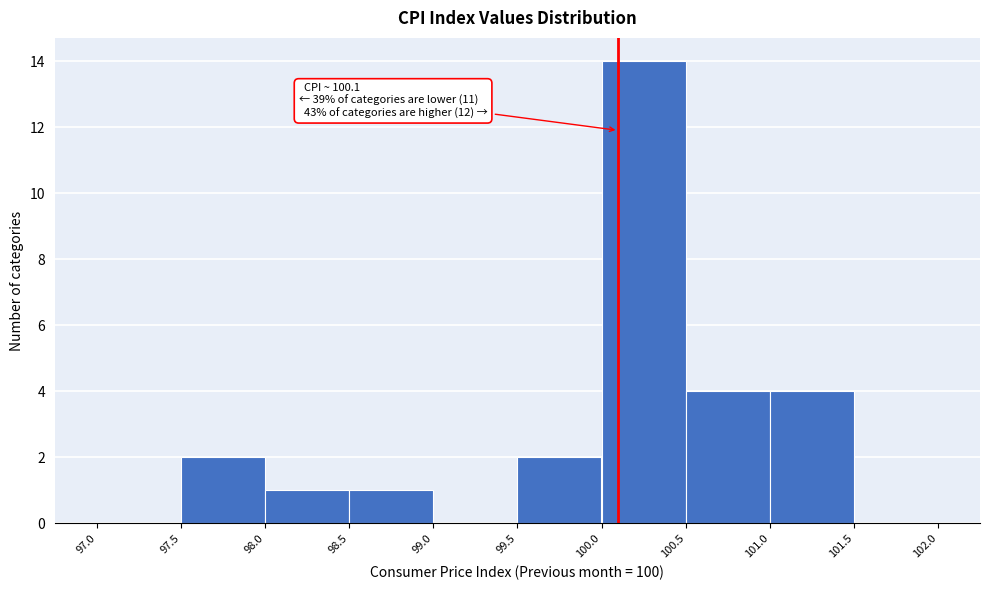

Which range on the x-axis has the tallest bar?

100.0 to 100.5